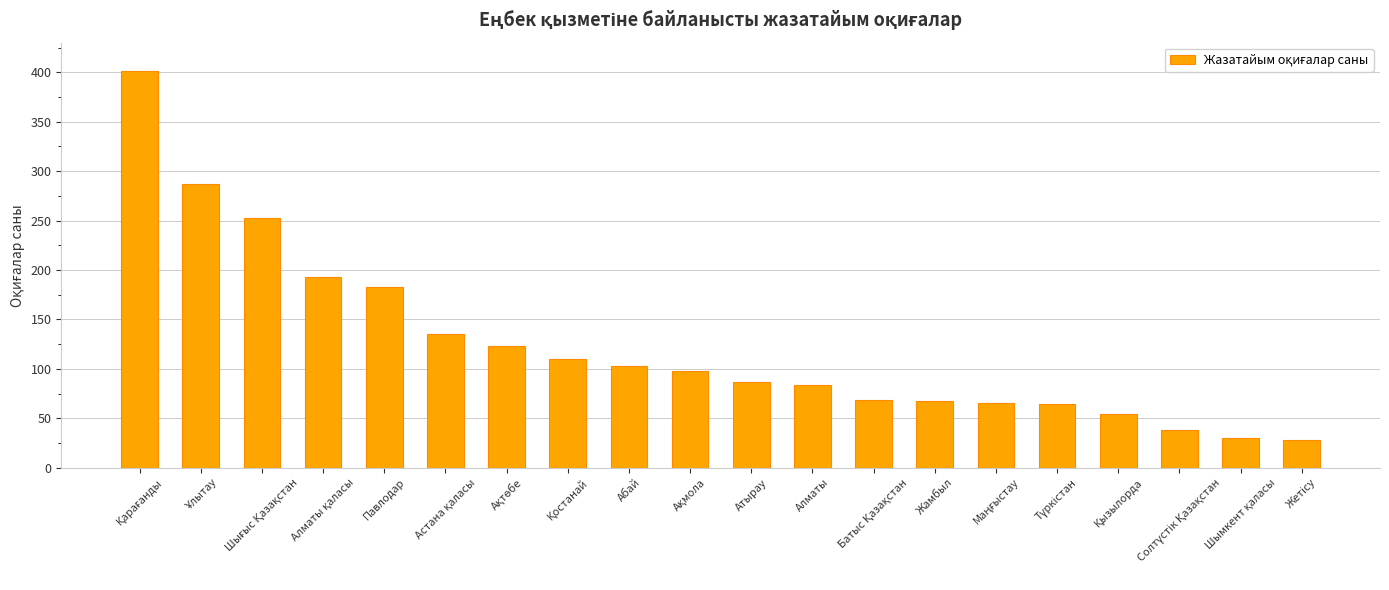

What position from the right is Алматы?

9